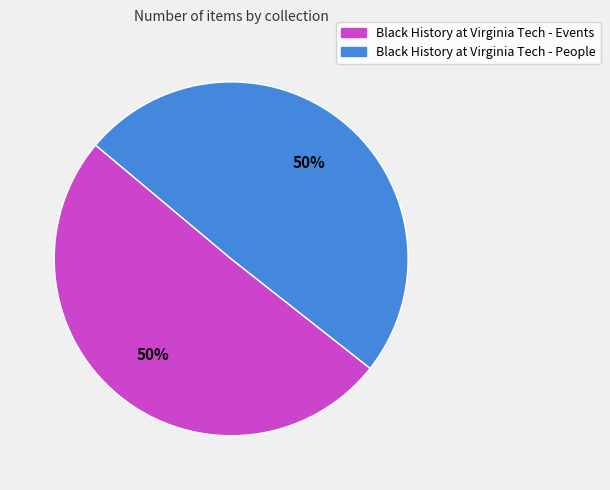

What percentage do Black History at Virginia Tech - People and Black History at Virginia Tech - Events together represent?

100.0%